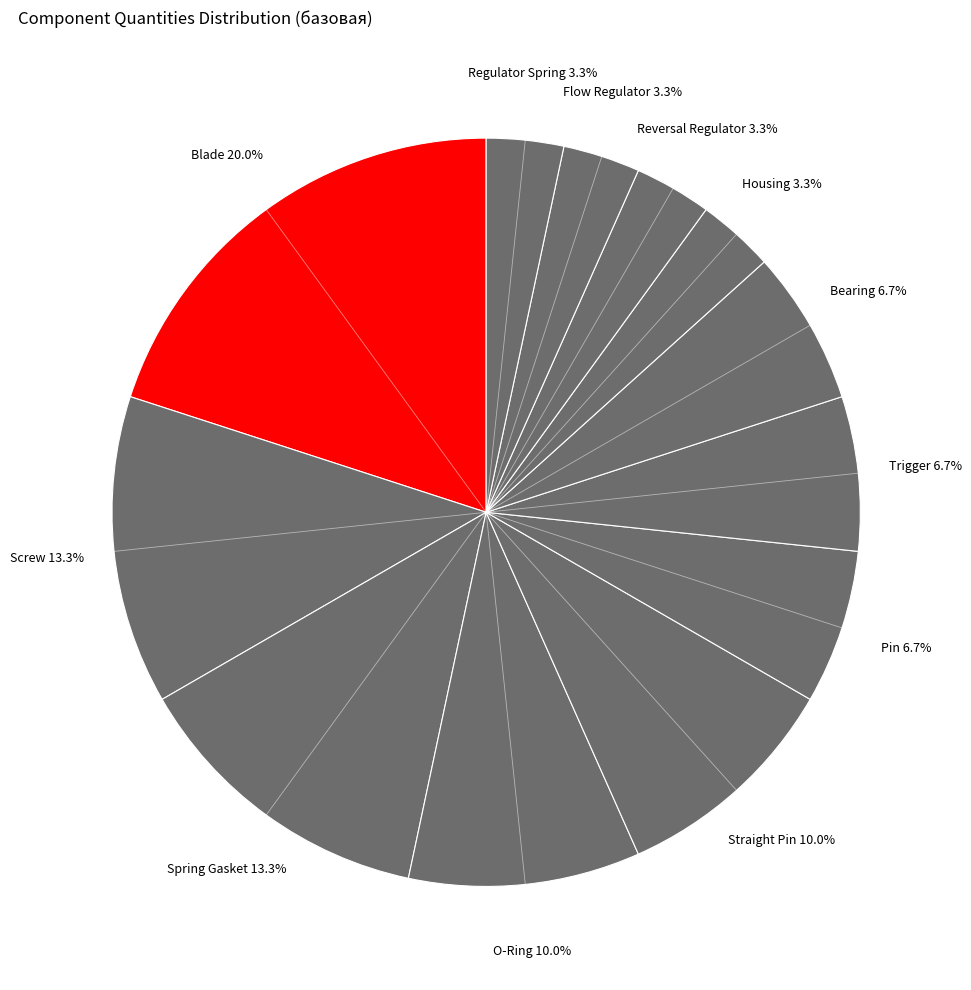

How many slices are in this pie chart?

12